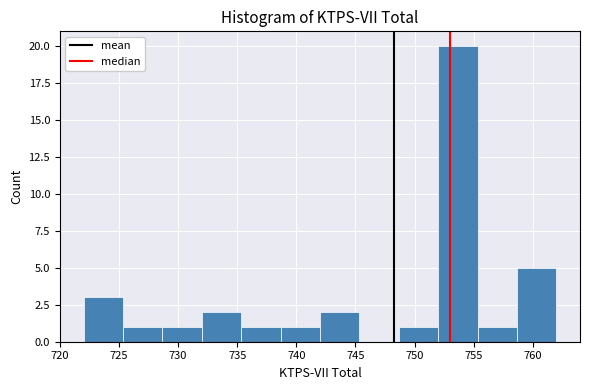

What is the height of the bar covering 748.5 to 752.0 on the x-axis? Neither the bar edges nor the heights are printed on the chart, so give them approximately, as read against the axes.

1